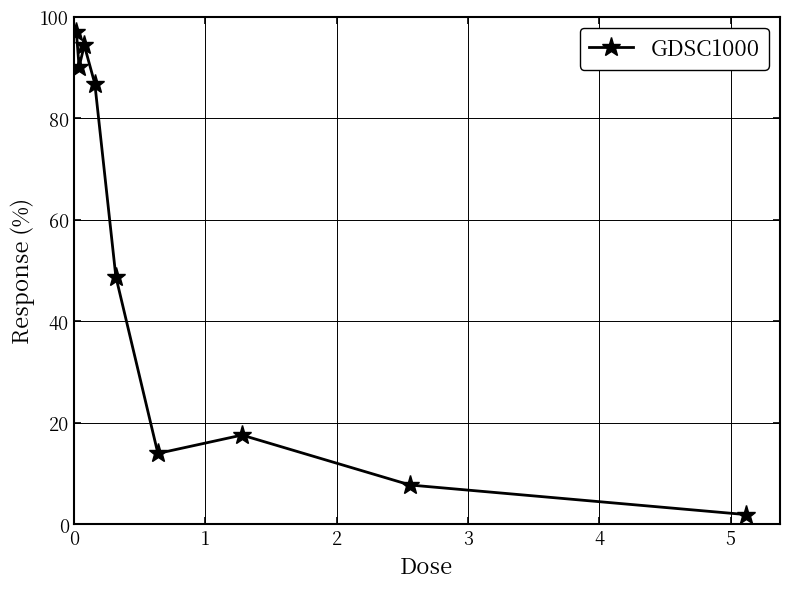

What is the average value?

50.9